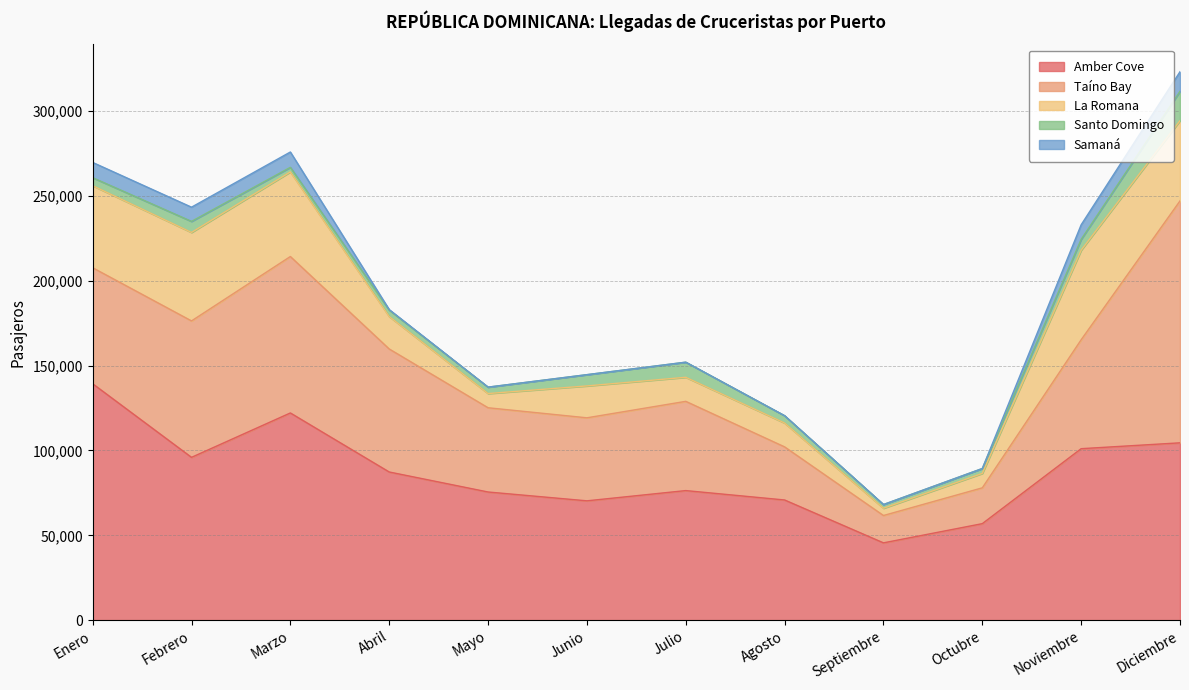

The Santo Domingo series shows 2173 at Mayo. True or false?

False